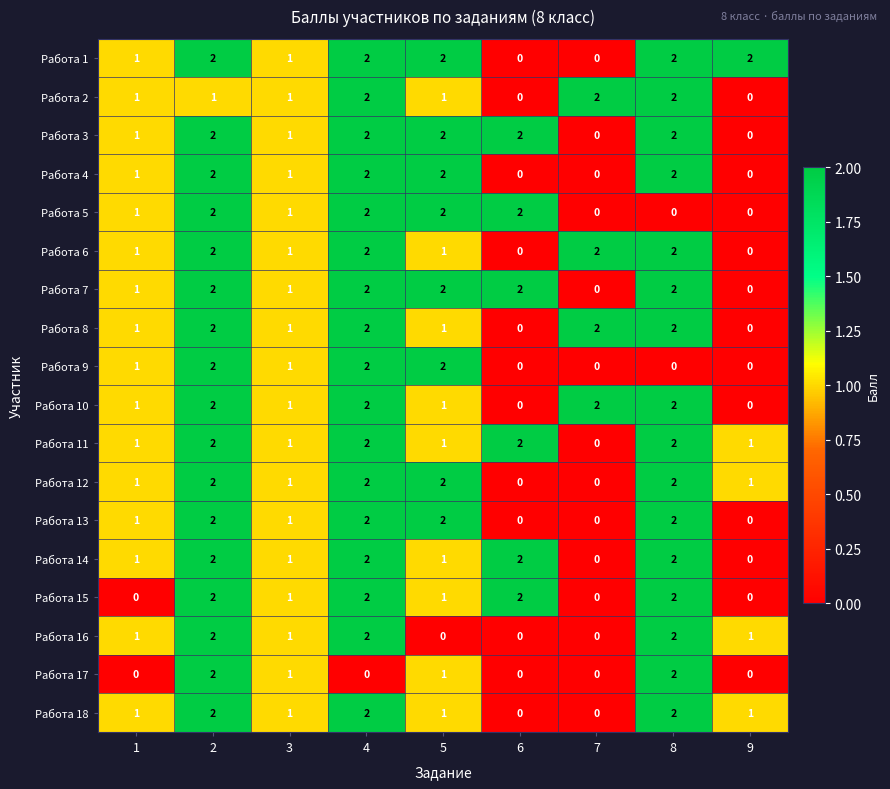

What is the sum of all Работа 14 values?

11